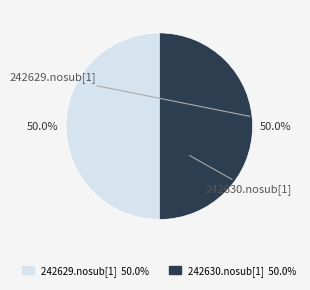

What is the total percentage of 242629.nosub[1] and 242630.nosub[1]?

100.0%